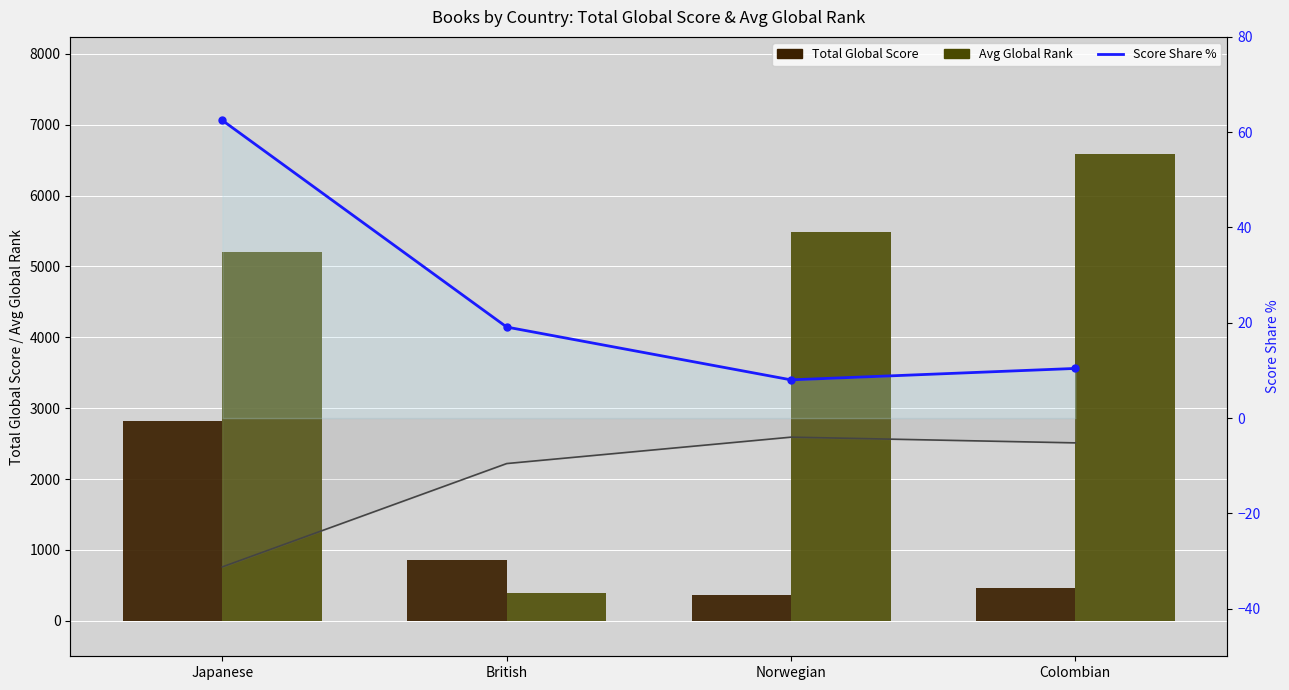

What is the sum of the Total Global Score values at British and Japanese?

3673.0